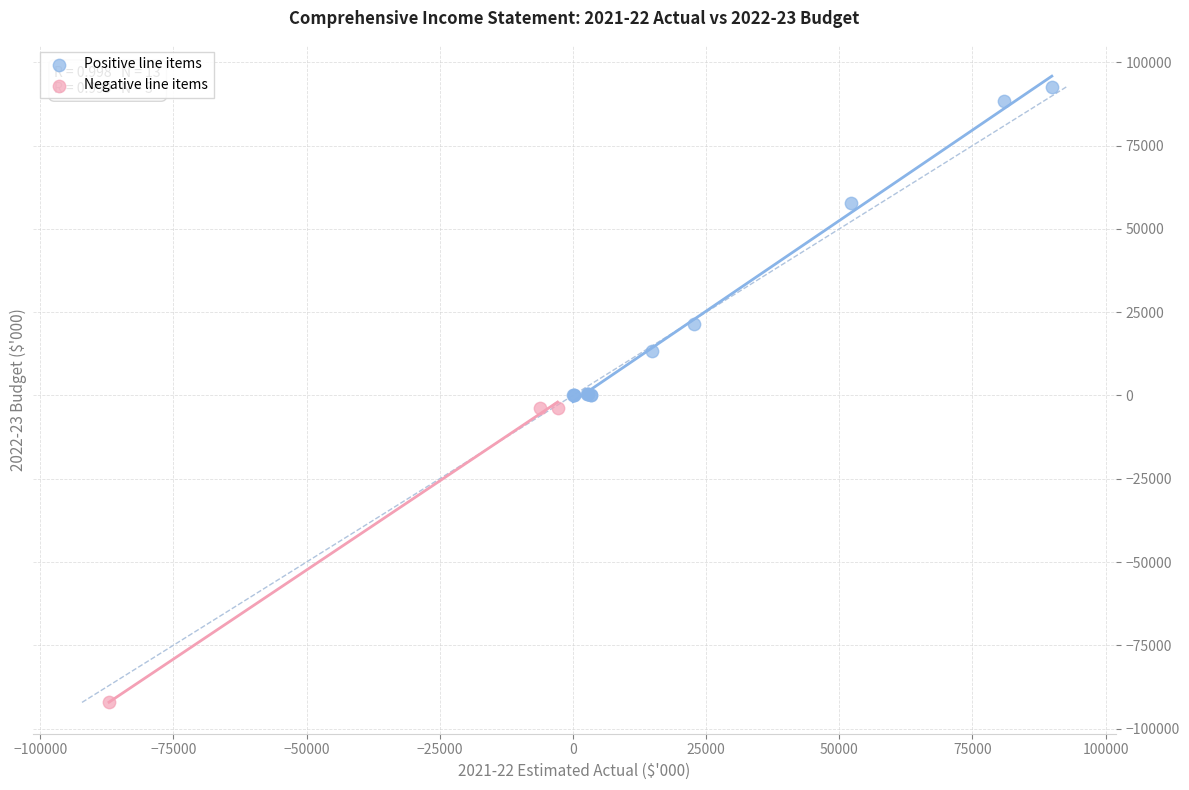

Which series reaches the maximum Y coordinate?

Positive line items